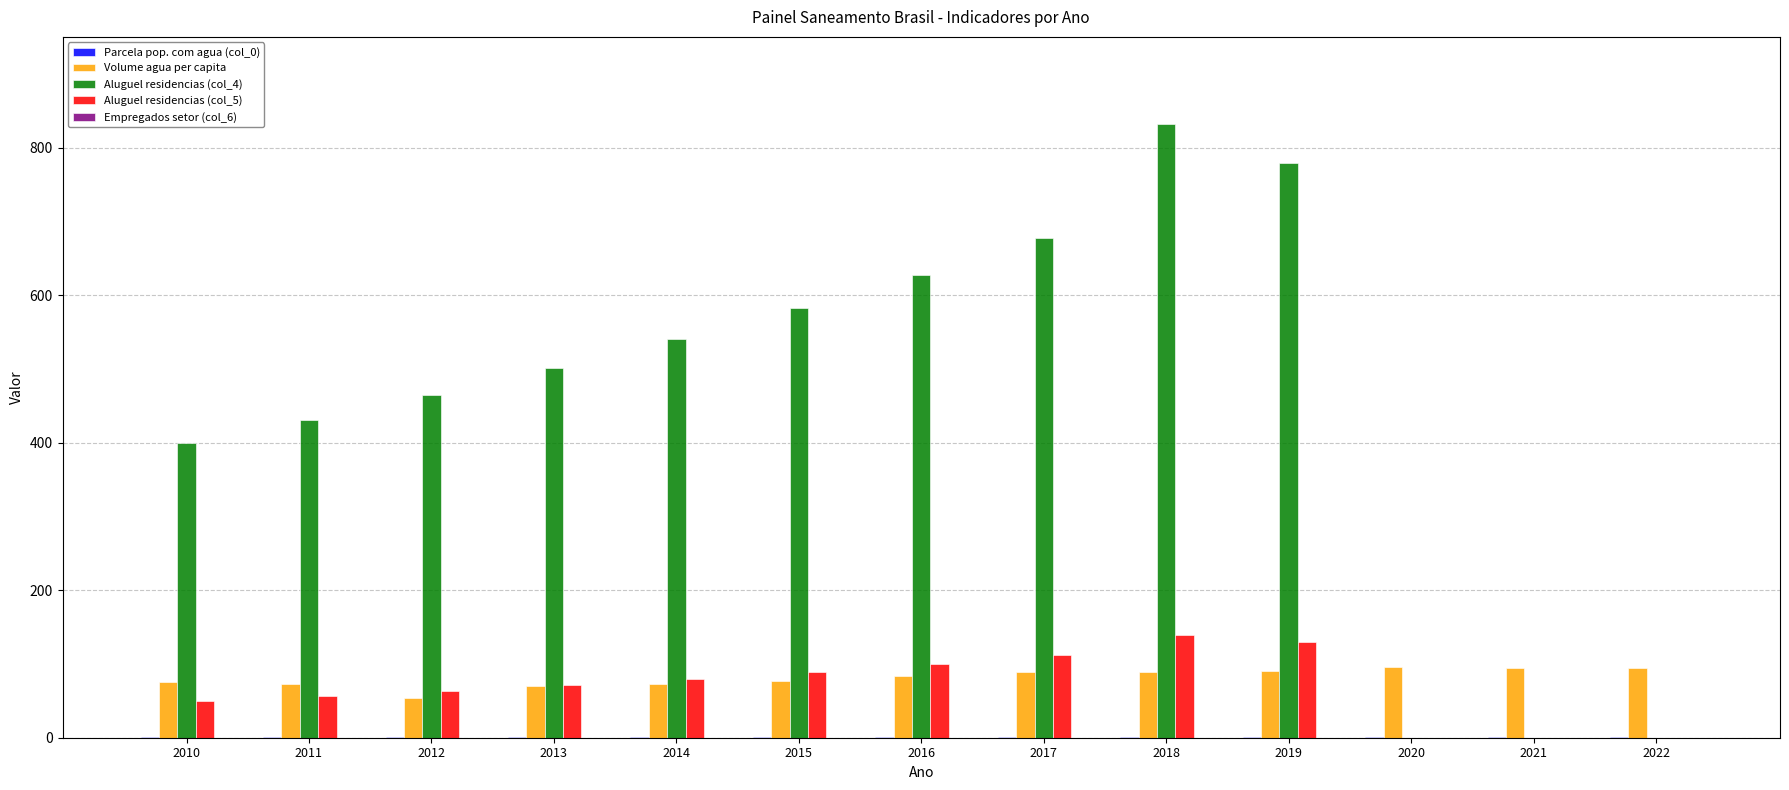

What is the difference between the Volume agua per capita values at 2011 and 2021?

22.6